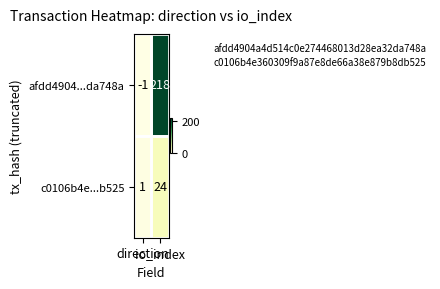

Which series has the largest range (max minus min)?

afdd4904...da748a